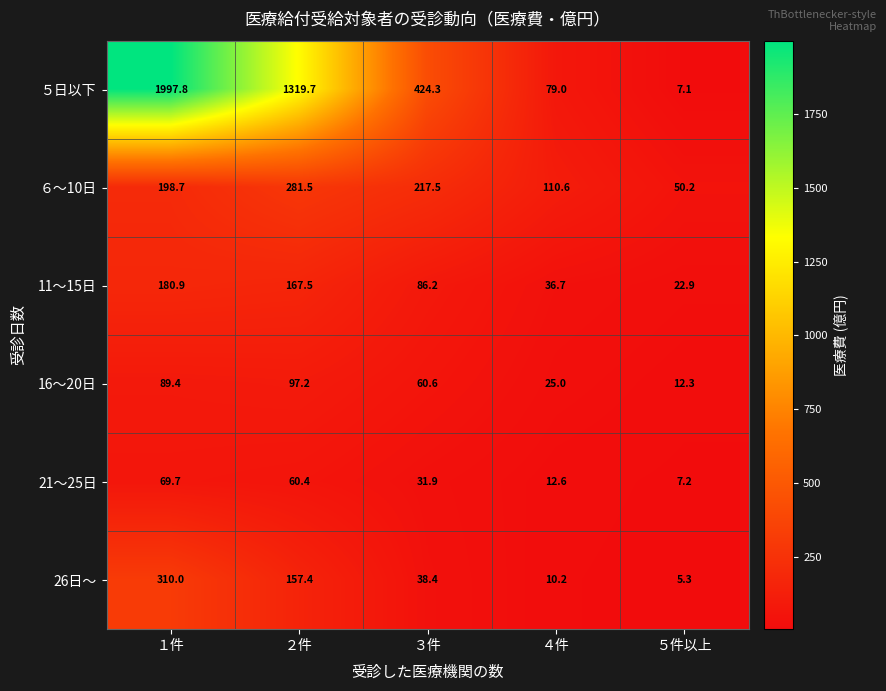

At which category is the sum across all series the highest?

１件